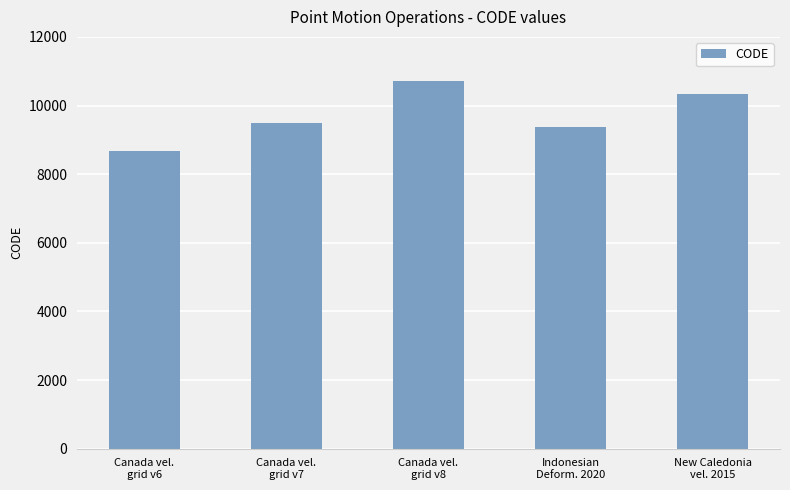

Does the chart contain any negative values?

No